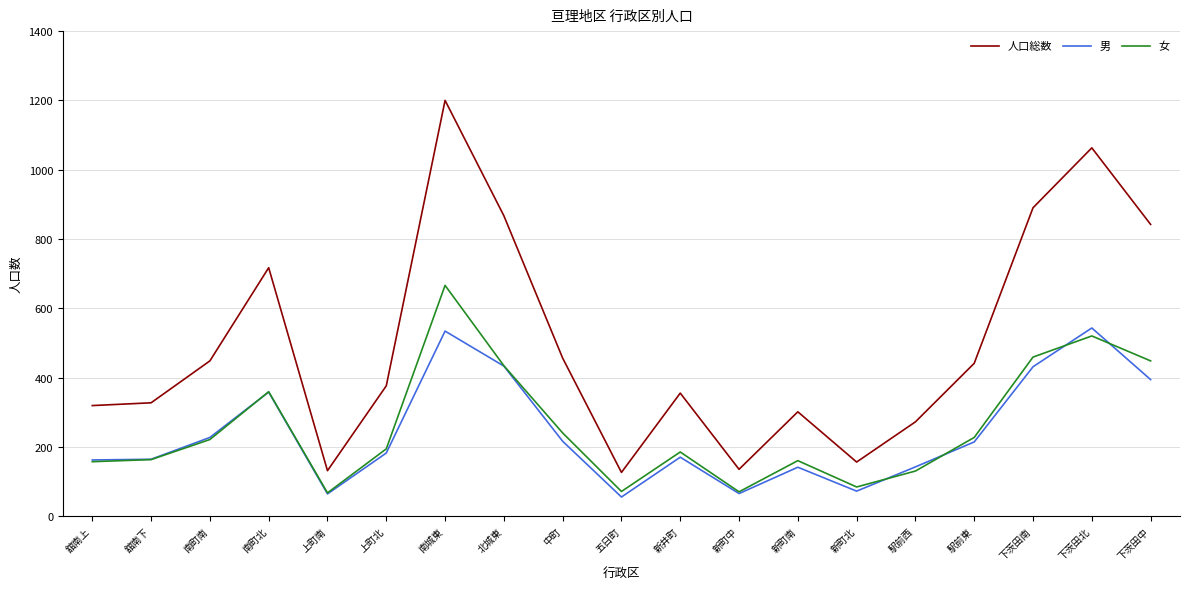

What is the difference between the highest and lowest values at 南城東?

666